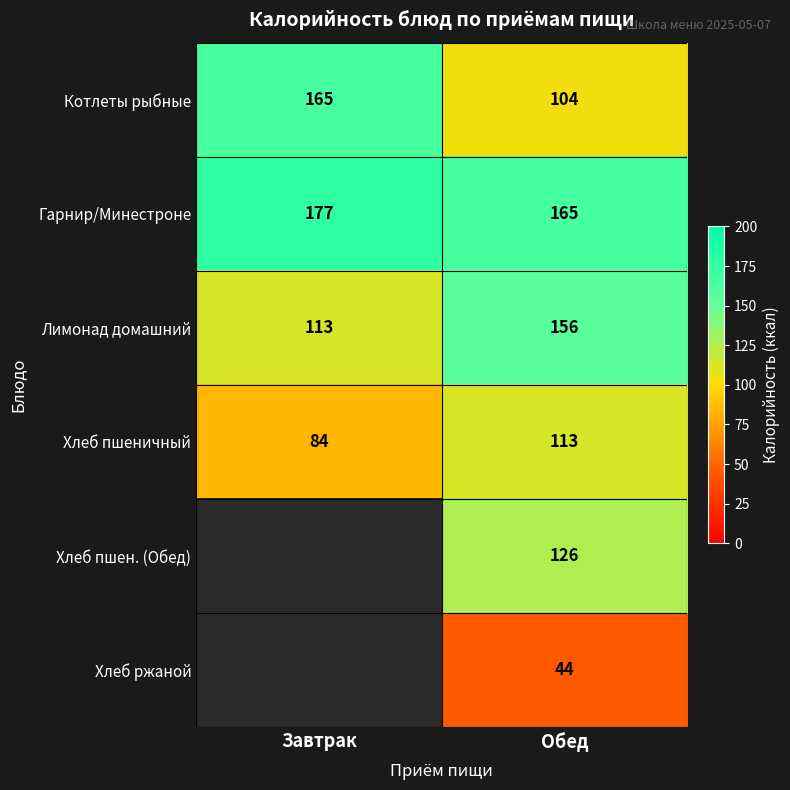

Where is Котлеты рыбные nearest to the value 134?

Обед